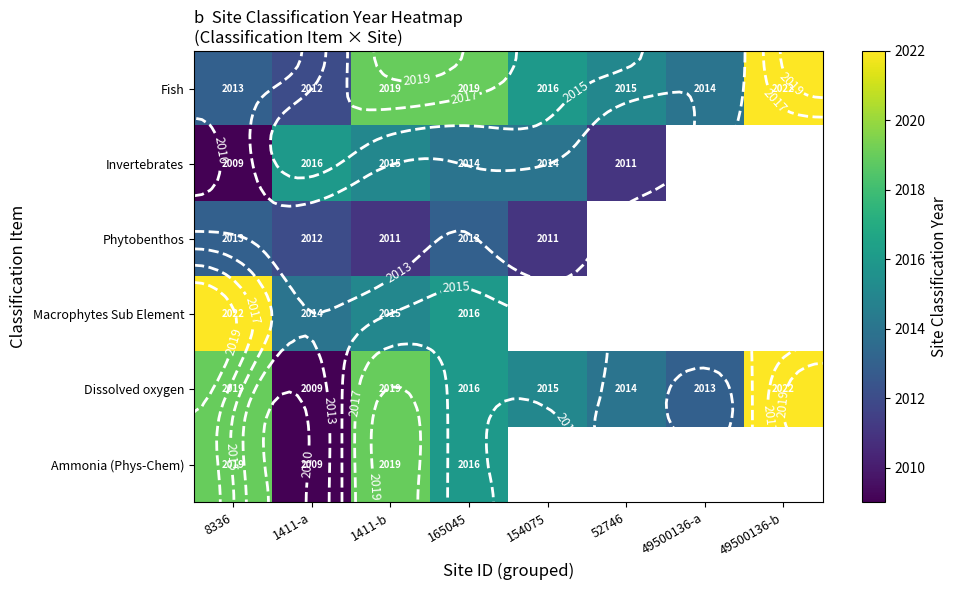

What is the sum of the Macrophytes Sub Element values at 1411-b and 165045?

4031.0